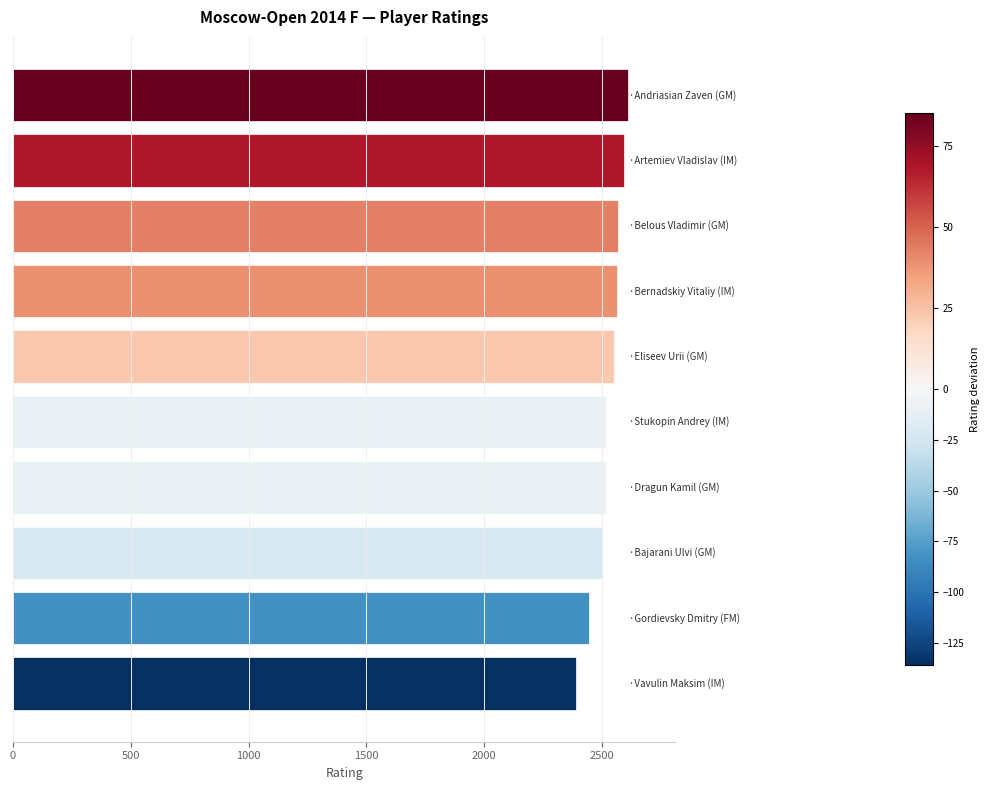

How many bars are there in total?

10